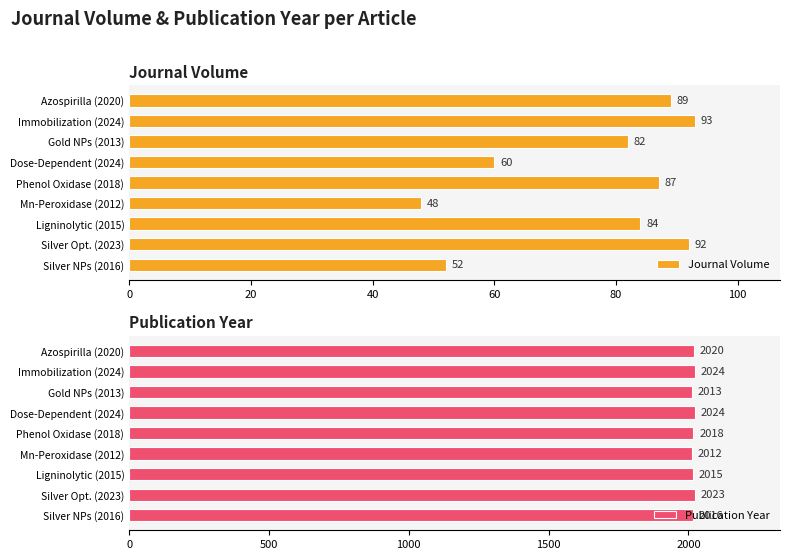

The value of Publication Year at Mn-Peroxidase (2012) is 2012. True or false?

True